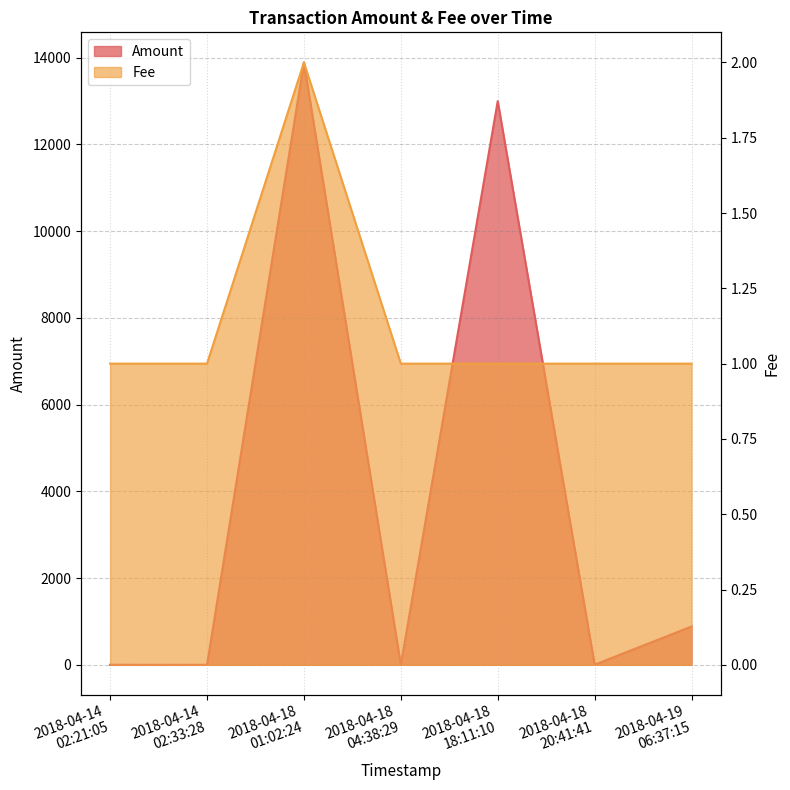

What is the average value?

3968.7